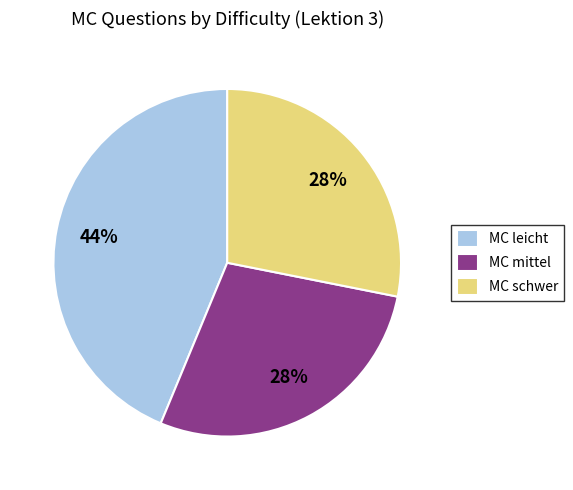

Between MC mittel and MC leicht, which is larger?

MC leicht